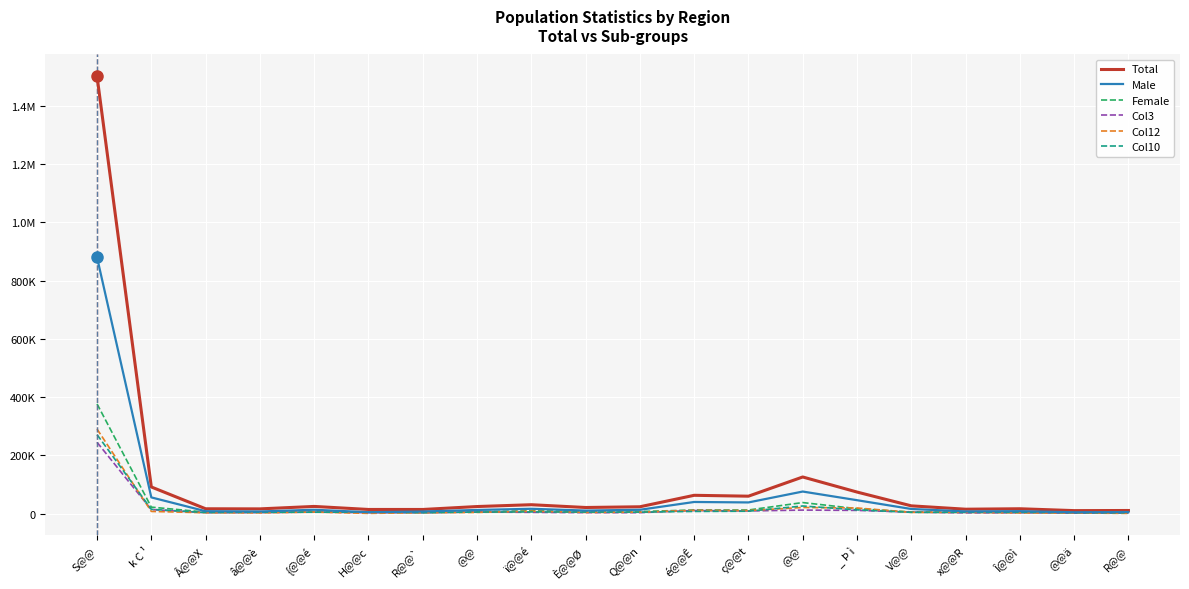

What are all the series names shown in the legend?

Total, Male, Female, Col3, Col12, Col10